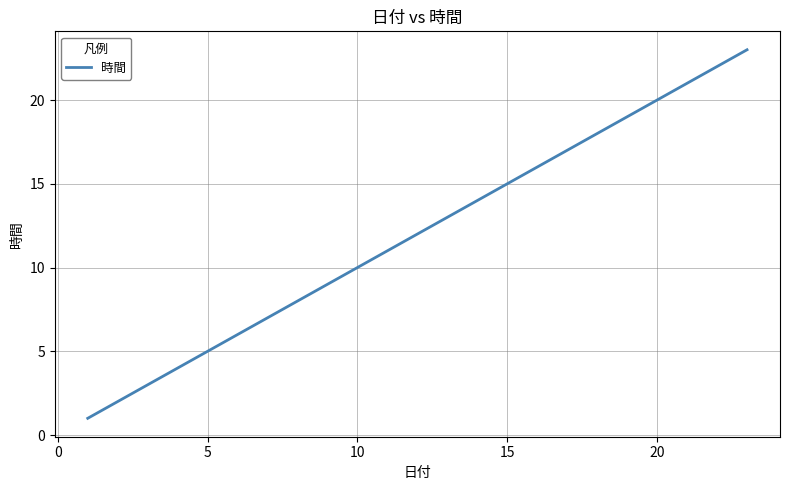

How many lines are shown in the chart?

1